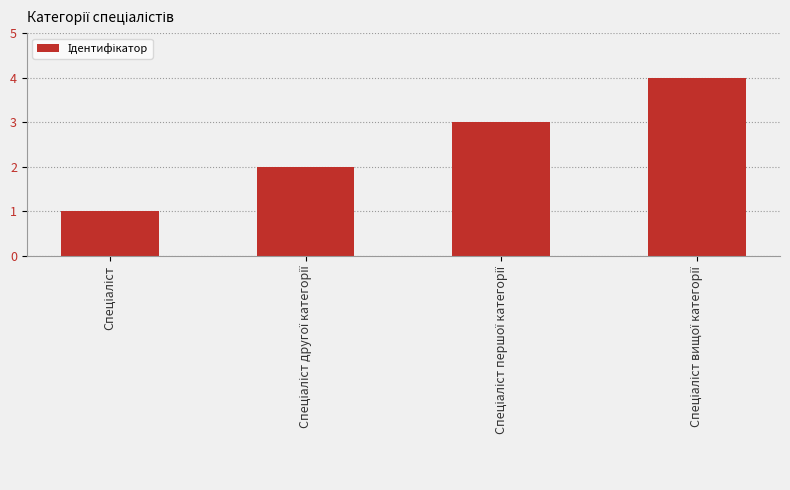

Reading left to right, what are all the values shown in this chart?

1	2	3	4